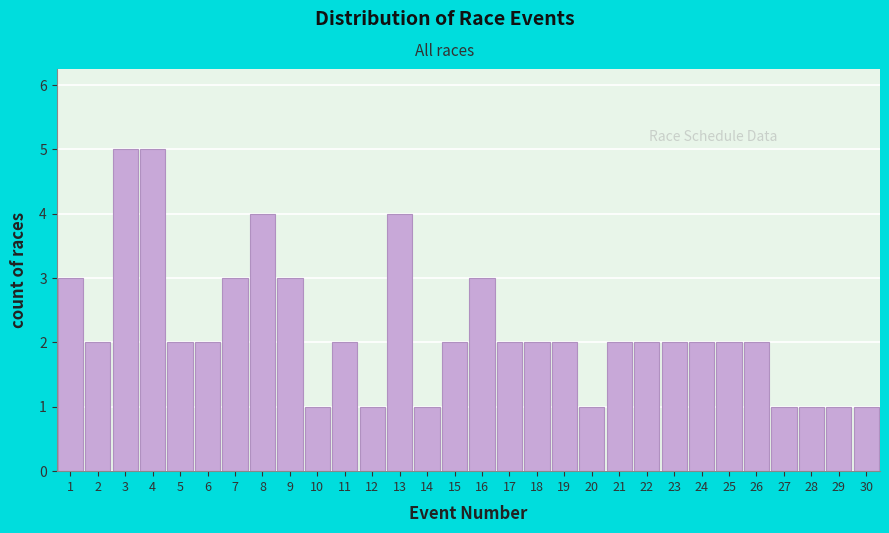

Reading left to right, list every bar in this chart as the range it spans on the x-axis followed by its height. The values are not printed on the chart, so give them approximately, as read against the axis.

0.5 to 1.5: 3
1.5 to 2.5: 2
2.5 to 3.5: 5
3.5 to 4.5: 5
4.5 to 5.5: 2
5.5 to 6.5: 2
6.5 to 7.5: 3
7.5 to 8.5: 4
8.5 to 9.5: 3
9.5 to 10.5: 1
10.5 to 11.5: 2
11.5 to 12.5: 1
12.5 to 13.5: 4
13.5 to 14.5: 1
14.5 to 15.5: 2
15.5 to 16.5: 3
16.5 to 17.5: 2
17.5 to 18.5: 2
18.5 to 19.5: 2
19.5 to 20.5: 1
20.5 to 21.5: 2
21.5 to 22.5: 2
22.5 to 23.5: 2
23.5 to 24.5: 2
24.5 to 25.5: 2
25.5 to 26.5: 2
26.5 to 27.5: 1
27.5 to 28.5: 1
28.5 to 29.5: 1
29.5 to 30.5: 1